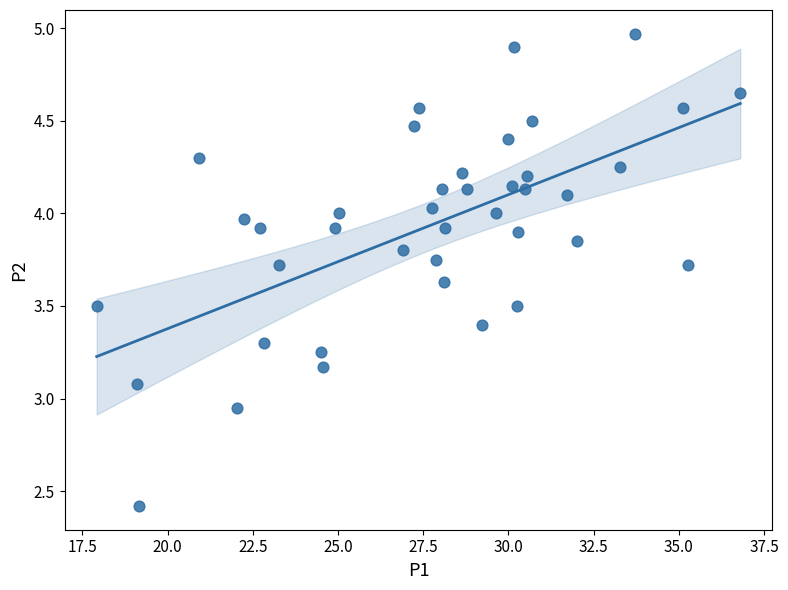

What is the range of X values (max minus min)?

18.9